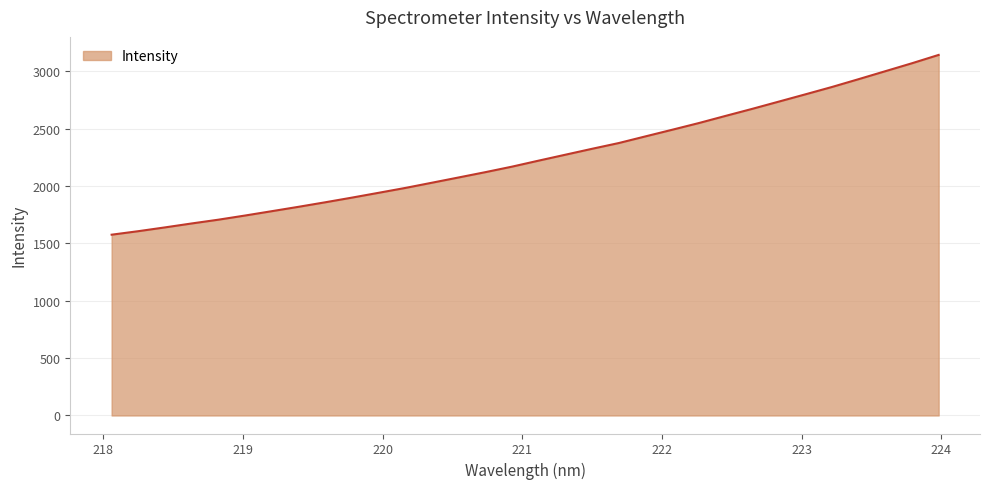

What is the difference between the maximum and minimum values?

1566.5